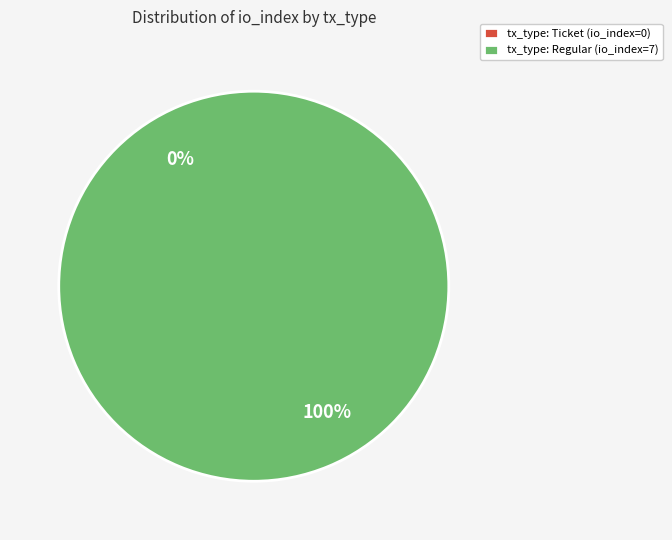

Count the number of slices in the pie.

2